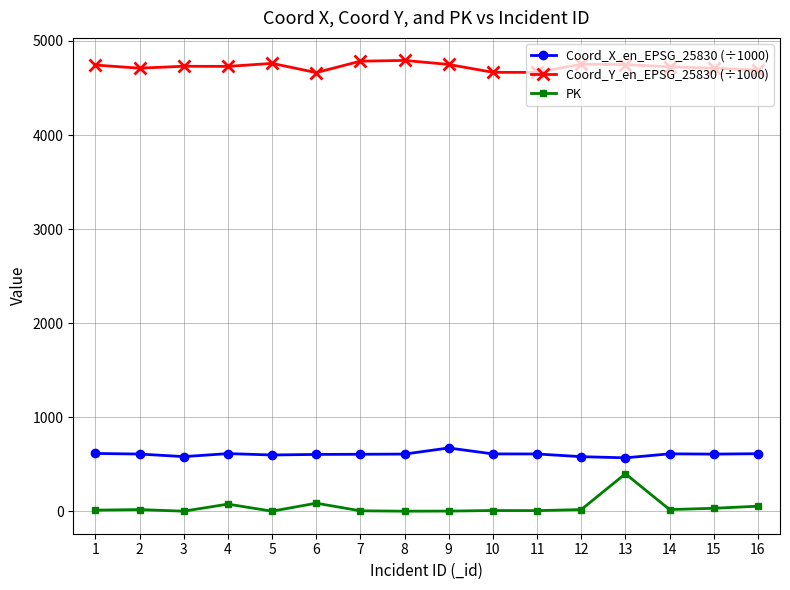

What is the sum of all Coord_Y_en_EPSG_25830 (÷1000) values?

75628.1